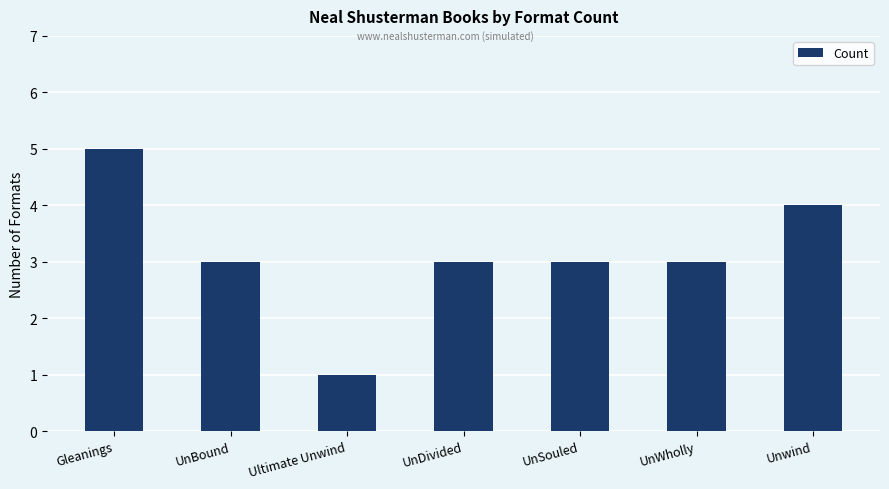

The value at UnBound is 3. True or false?

True